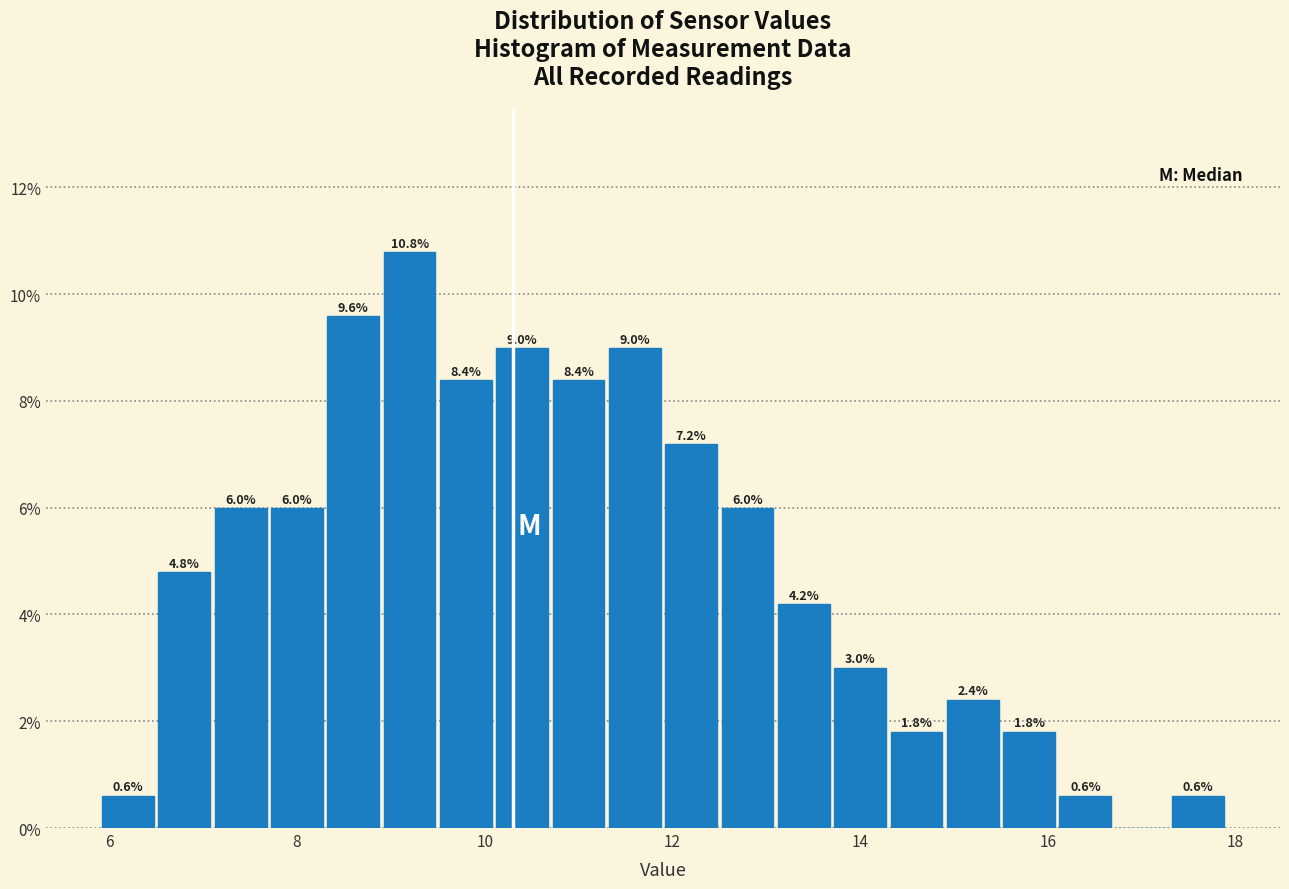

Around what value on the x-axis is the tallest bar? Give the approximate position of its centre, as read against the axis.

9.2